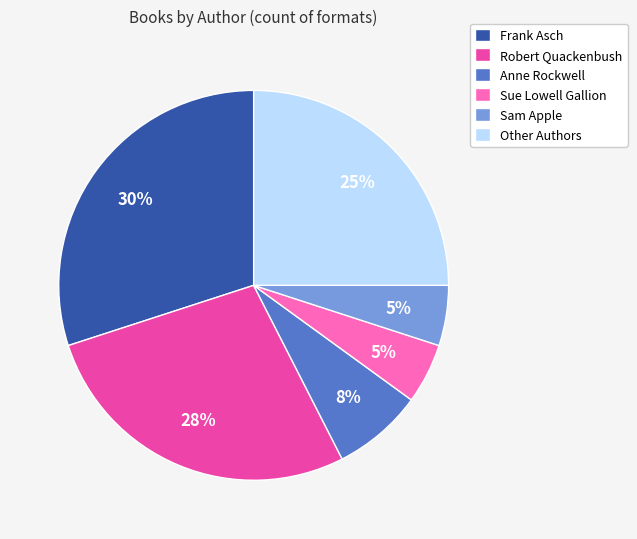

The Other Authors slice represents 25% of the pie. True or false?

True